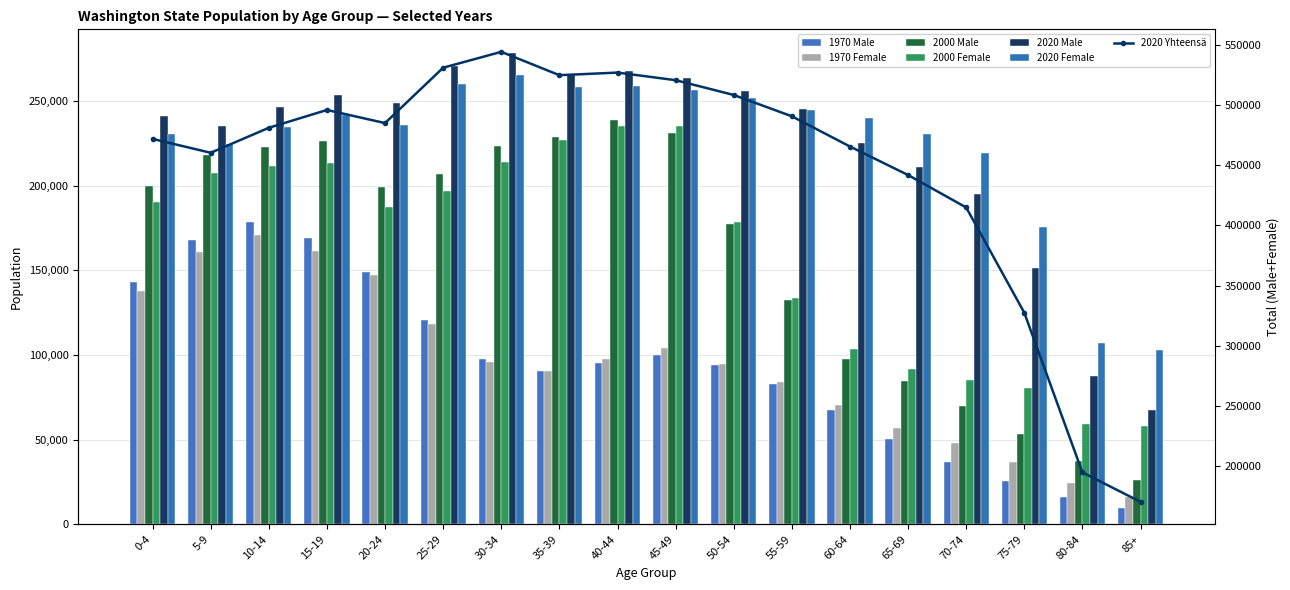

What is the total value across all series at 5-9?

1215226